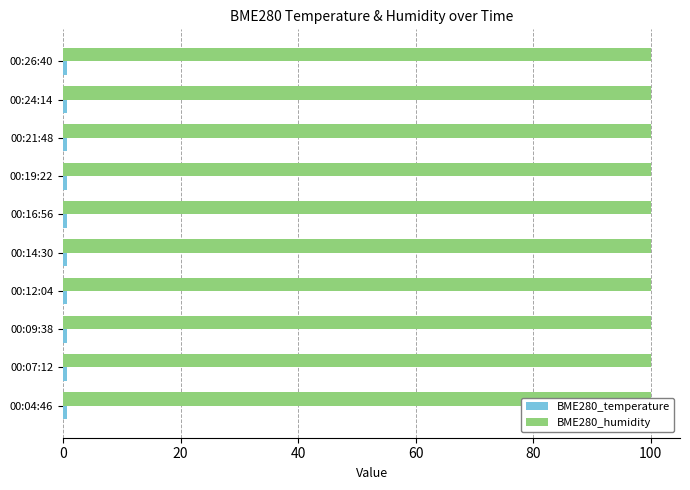

How many groups of bars are there?

10